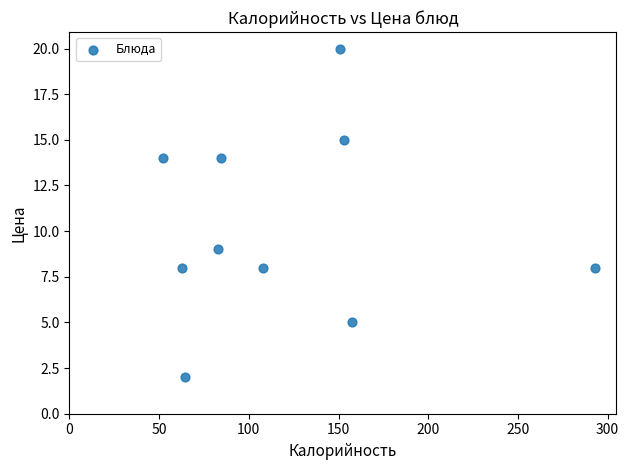

What Y value in the scatter plot is closest to 11?

9